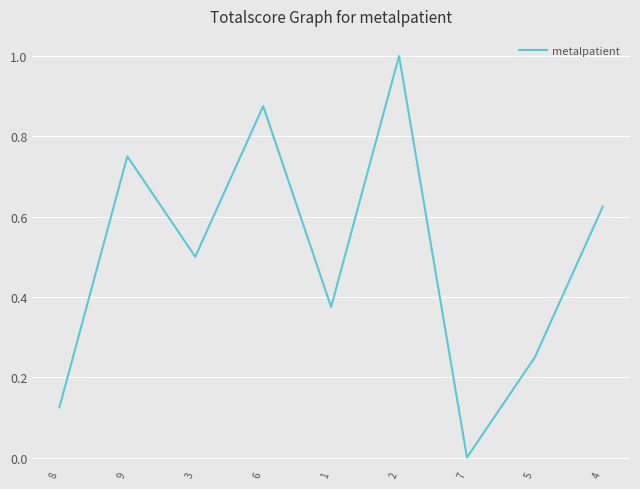

What position from the left is 9?

2